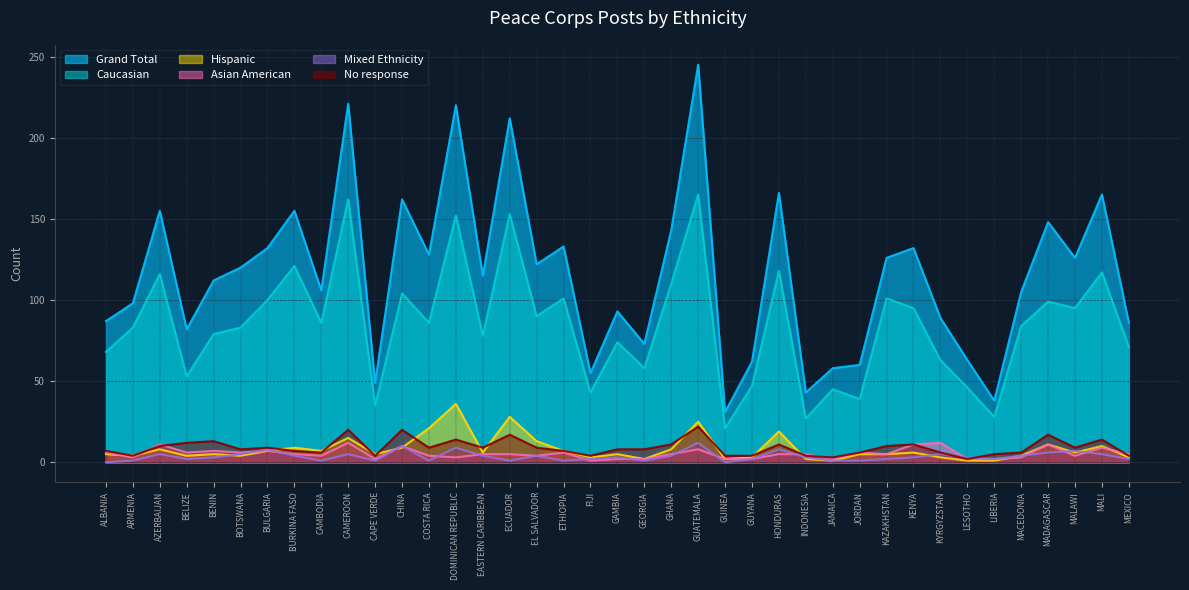

How many lines are shown in the chart?

6